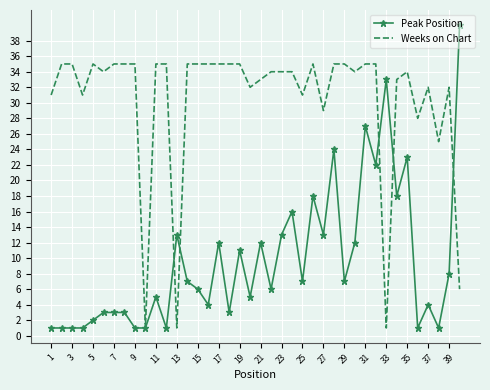

Which series has the largest total across all categories?

Weeks on Chart